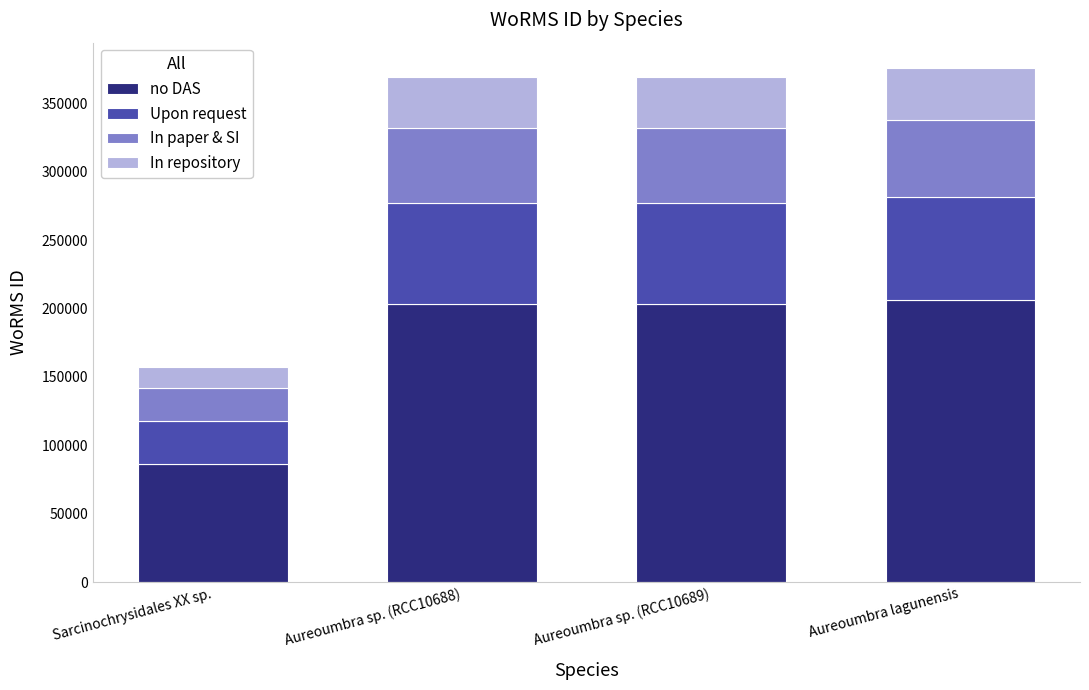

How many bars are there in total?

4